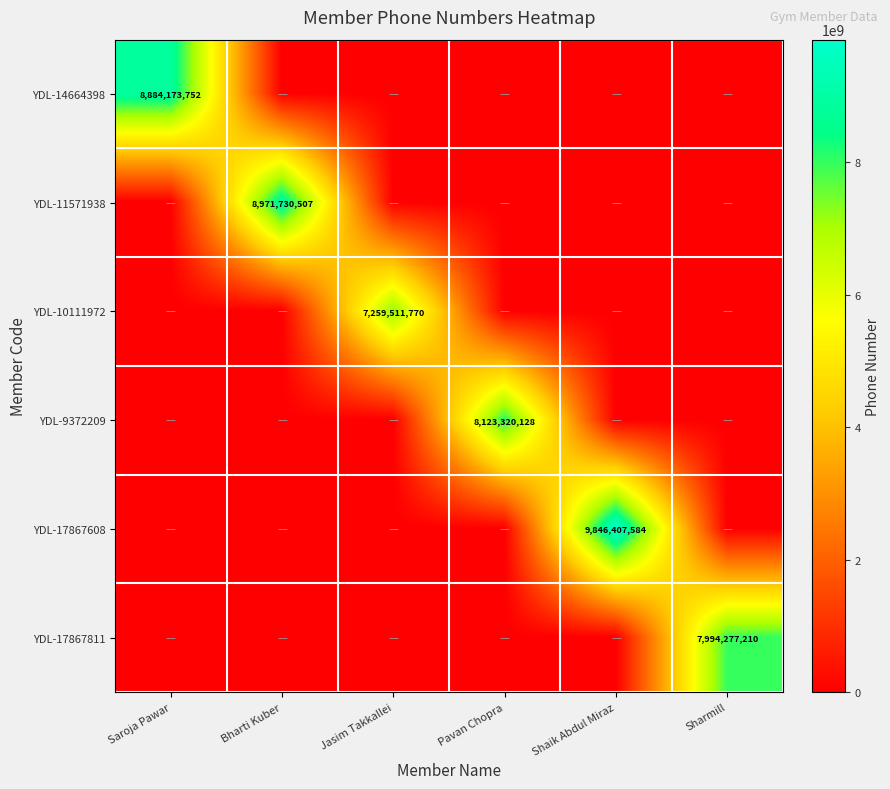

At which category is the sum across all series the highest?

Shaik Abdul Miraz